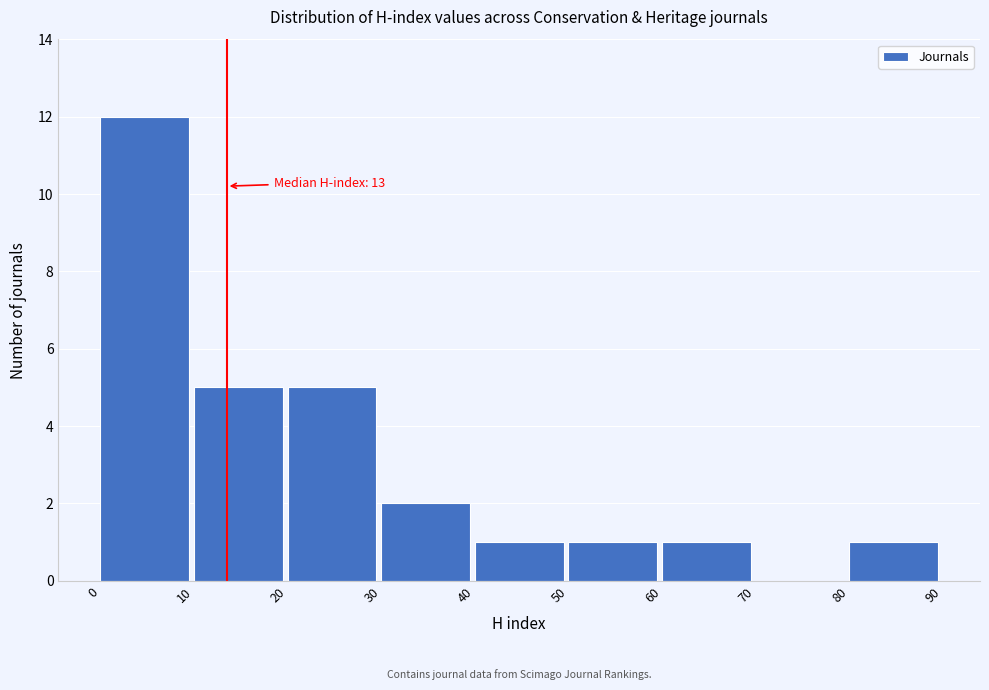

Over which range of the x-axis is the bar tallest?

0 to 10